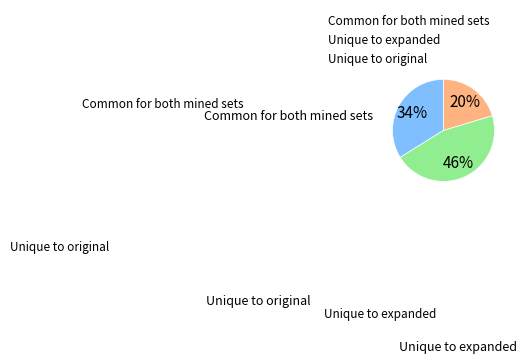

Rank the categories by value from lowest to highest.

Unique to original, Common for both mined sets, Unique to expanded